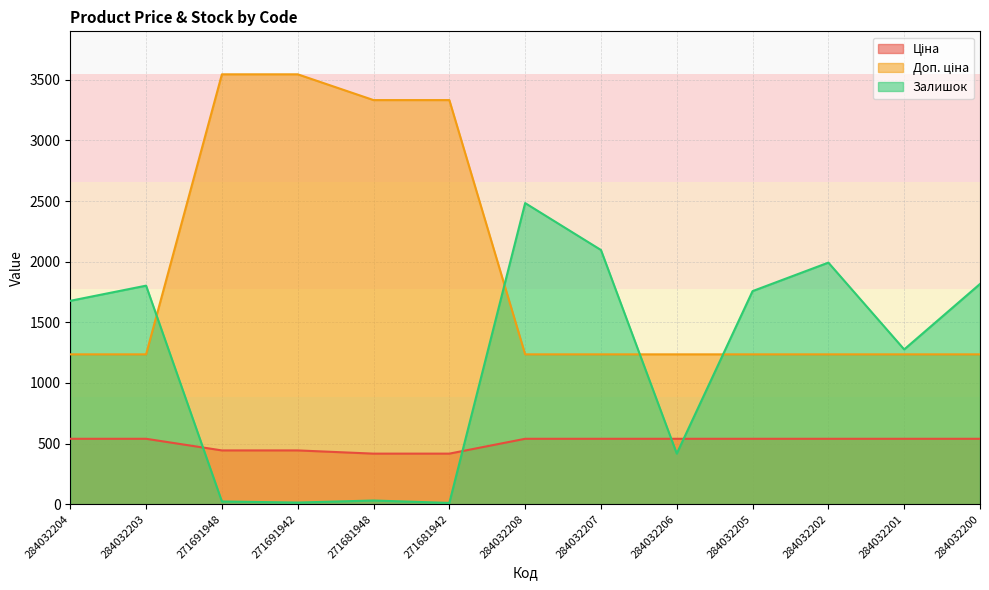

Which has a higher value, 271691948 or 284032203?

284032203